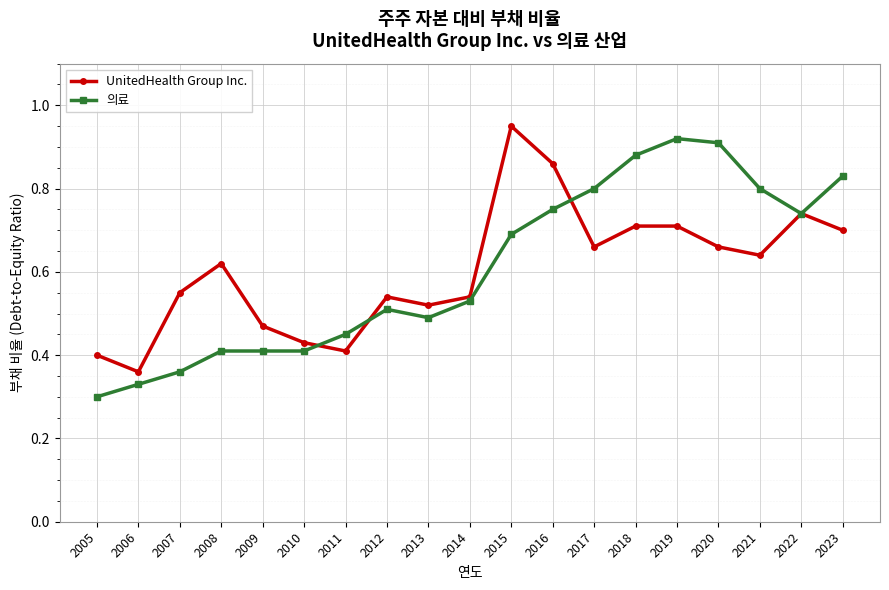

At which label does UnitedHealth Group Inc. reach its minimum?

2006